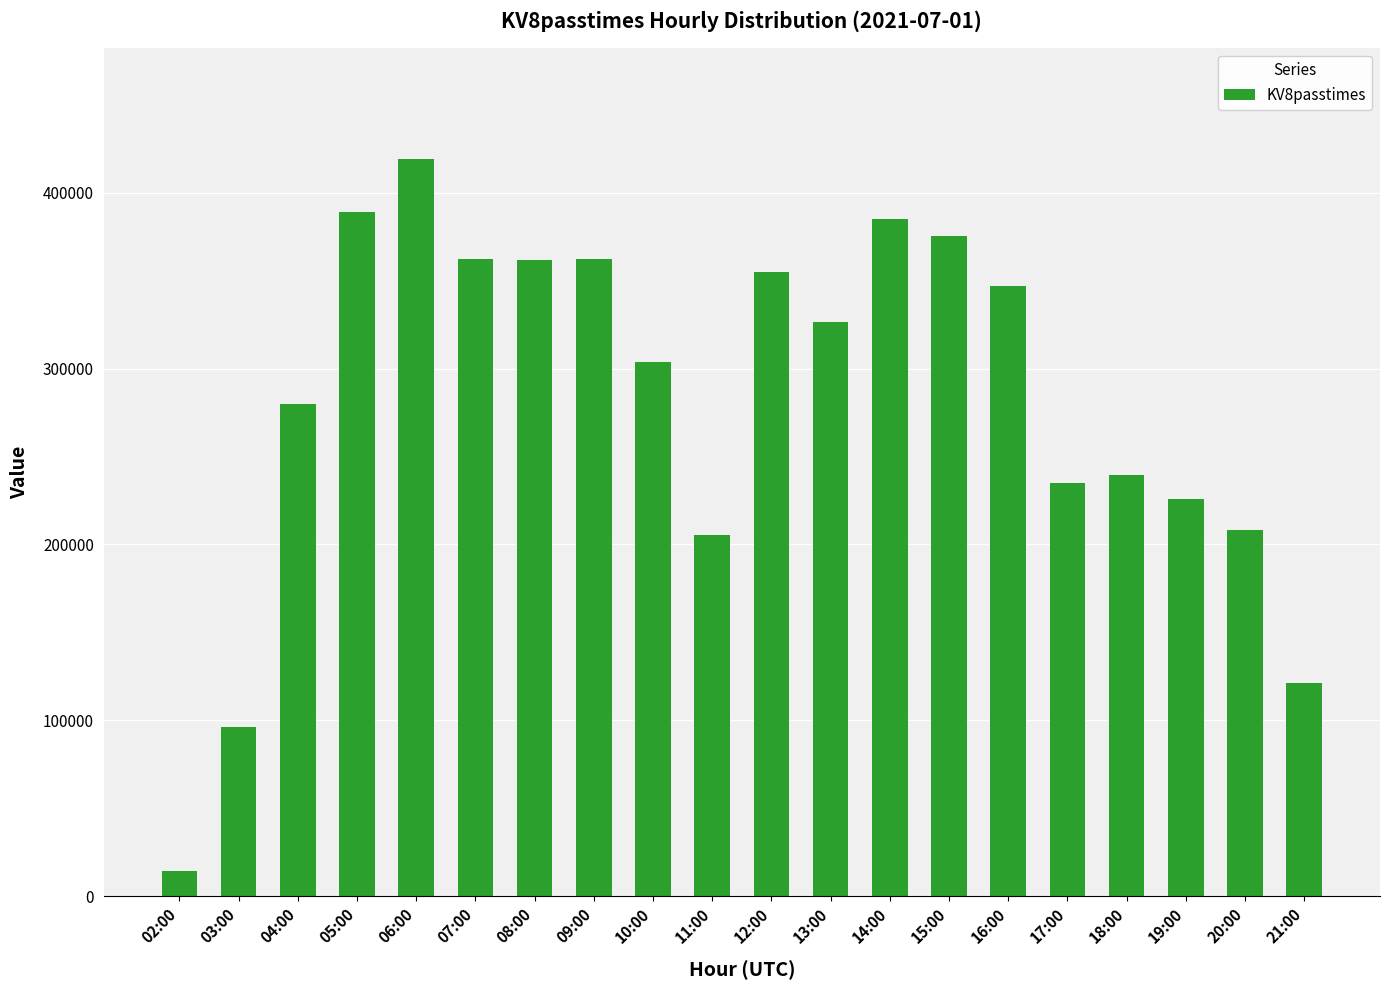

Approximately how many times larger is the value at 09:00 compared to 04:00?

1.3